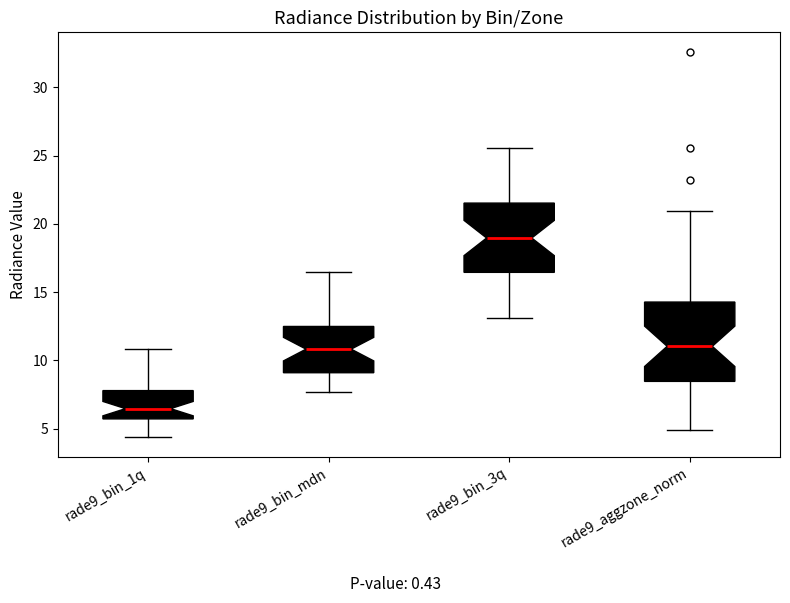

Where does the upper whisker of the box for rade9_aggzone_norm end on the y-axis? The values are not printed on the chart, so give them approximately, as read against the axis.

21.0